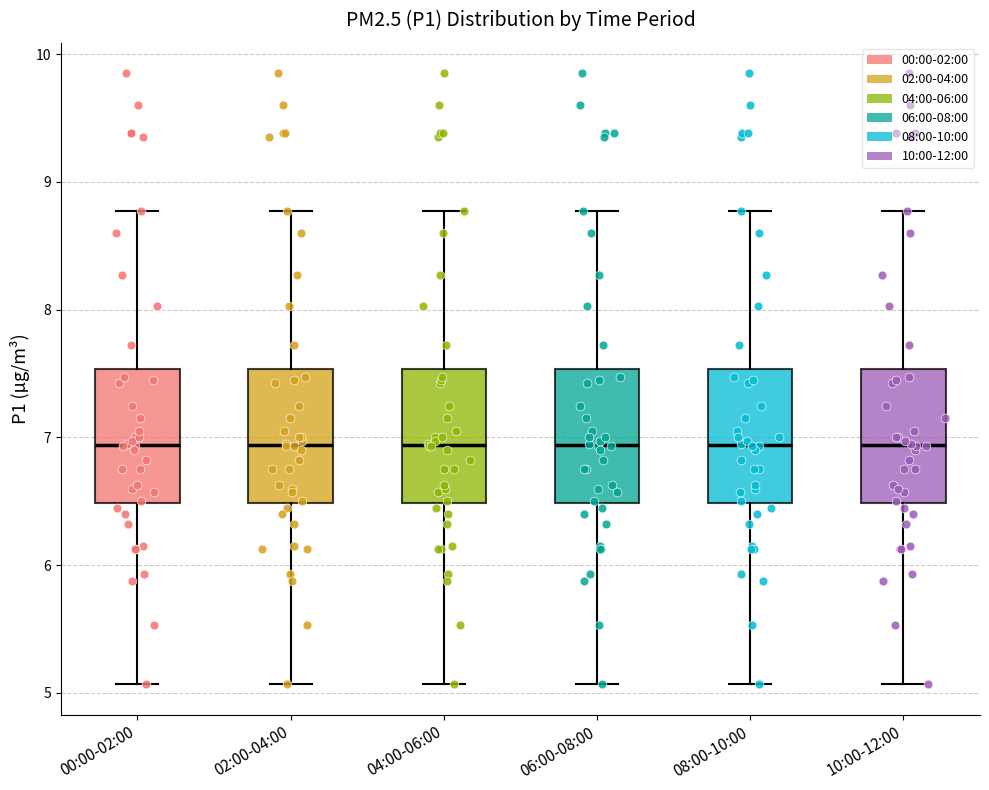

Where is the upper edge of the box for 06:00-08:00 on the y-axis? The values are not printed on the chart, so give them approximately, as read against the axis.

7.5